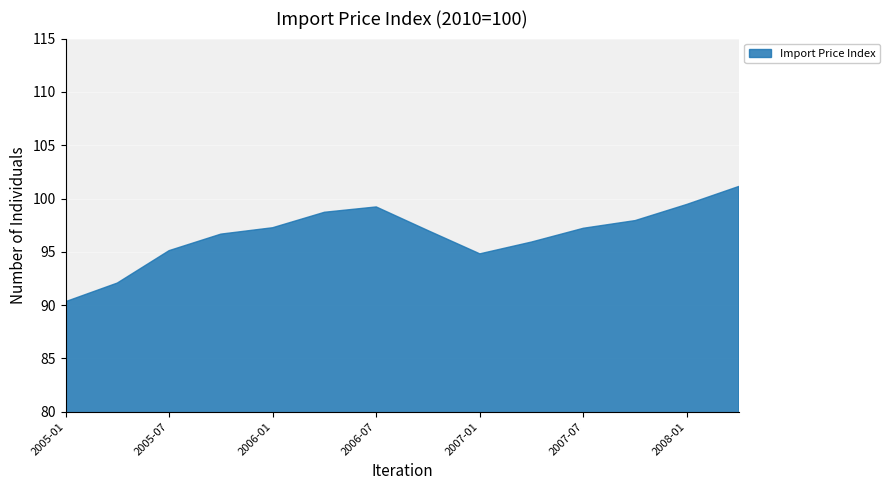

How many data points are above 97?

7